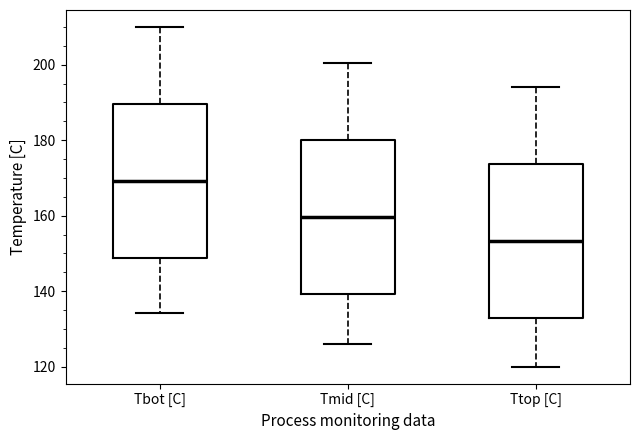

Reading left to right, transcribe this box plot: for each box, give where its median line is, the range the box spans, and where its two whiskers end, as read against the y-axis. The values are not printed on the chart, so give them approximately, as read against the axis.

Tbot [C]: median 170, box 148 to 190, whiskers 134 to 210
Tmid [C]: median 160, box 140 to 180, whiskers 126 to 200
Ttop [C]: median 154, box 132 to 174, whiskers 120 to 194